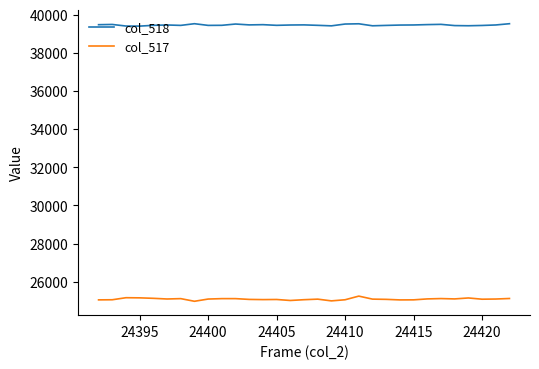

Which series has the largest total across all categories?

col_518